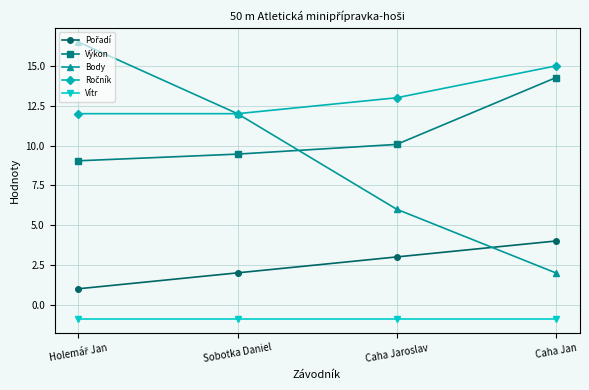

True or false: Body and Vítr cross at least once.

False